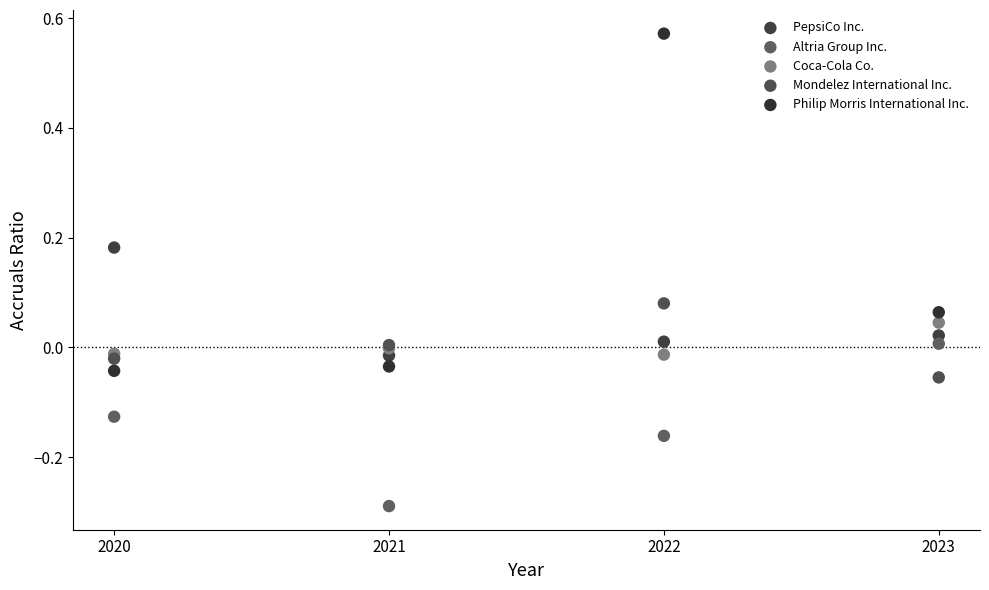

Which series reaches the maximum Y coordinate?

Philip Morris International Inc.